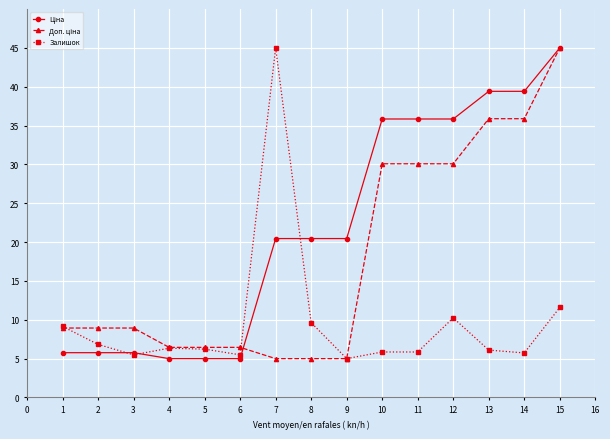

What is the value of the Залишок point at the 11th from the left?

5.9